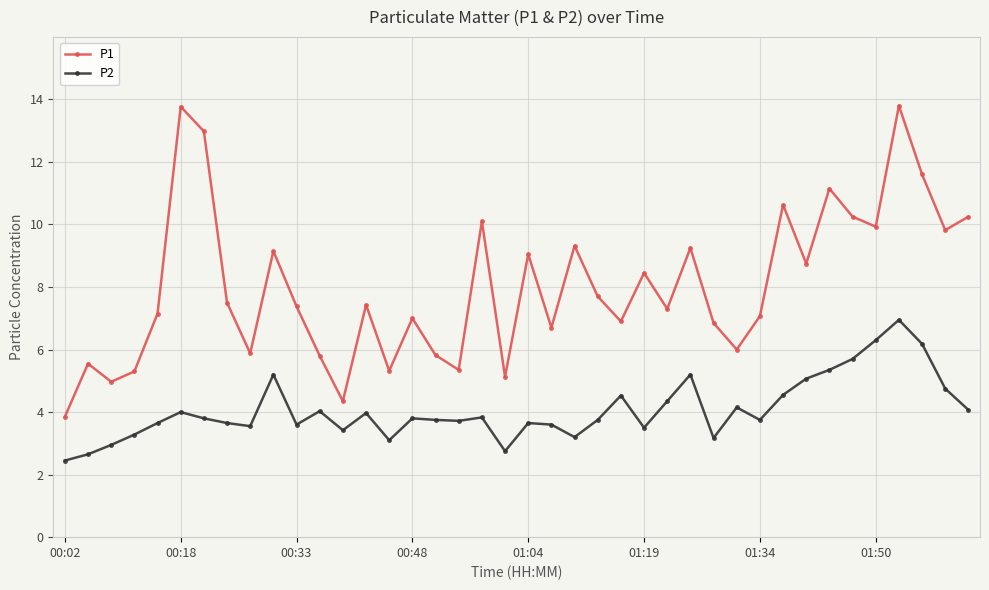

Is this an area chart (filled region under the line)?

No